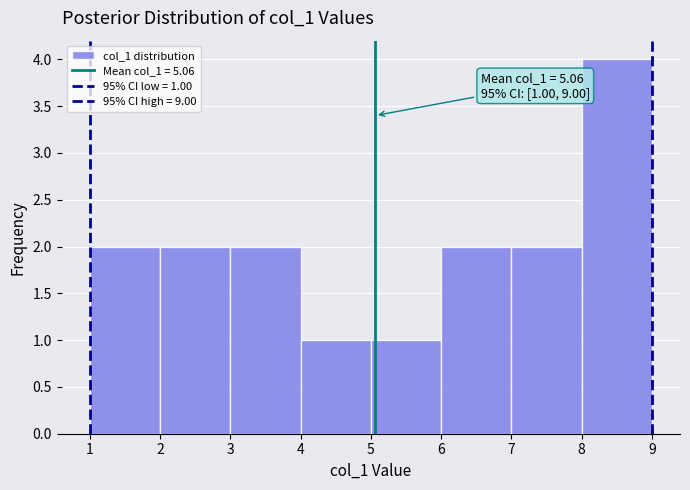

Over which range of the x-axis is the bar tallest?

8 to 9